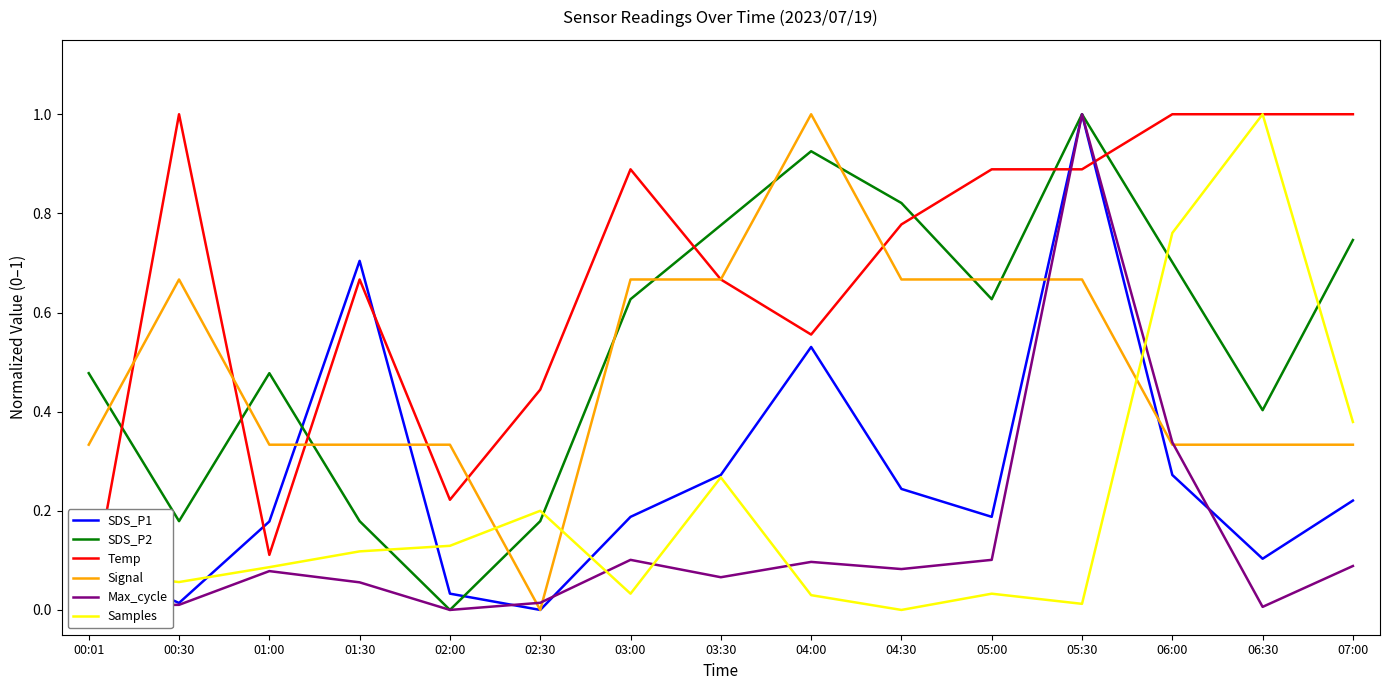

Reading left to right, extract all data points from this chart.

SDS_P1: 00:01=0.1	00:30=0.0	01:00=0.2	01:30=0.7	02:00=0.0	02:30=0.0	03:00=0.2	03:30=0.3	04:00=0.5	04:30=0.2	05:00=0.2	05:30=1.0	06:00=0.3	06:30=0.1	07:00=0.2
SDS_P2: 00:01=0.5	00:30=0.2	01:00=0.5	01:30=0.2	02:00=0.0	02:30=0.2	03:00=0.6	03:30=0.8	04:00=0.9	04:30=0.8	05:00=0.6	05:30=1.0	06:00=0.7	06:30=0.4	07:00=0.7
Temp: 00:01=0.0	00:30=1.0	01:00=0.1	01:30=0.7	02:00=0.2	02:30=0.4	03:00=0.9	03:30=0.7	04:00=0.6	04:30=0.8	05:00=0.9	05:30=0.9	06:00=1.0	06:30=1.0	07:00=1.0
Signal: 00:01=0.3	00:30=0.7	01:00=0.3	01:30=0.3	02:00=0.3	02:30=0.0	03:00=0.7	03:30=0.7	04:00=1.0	04:30=0.7	05:00=0.7	05:30=0.7	06:00=0.3	06:30=0.3	07:00=0.3
Max_cycle: 00:01=0.0	00:30=0.0	01:00=0.1	01:30=0.1	02:00=0.0	02:30=0.0	03:00=0.1	03:30=0.1	04:00=0.1	04:30=0.1	05:00=0.1	05:30=1.0	06:00=0.3	06:30=0.0	07:00=0.1
Samples: 00:01=0.1	00:30=0.1	01:00=0.1	01:30=0.1	02:00=0.1	02:30=0.2	03:00=0.0	03:30=0.3	04:00=0.0	04:30=0.0	05:00=0.0	05:30=0.0	06:00=0.8	06:30=1.0	07:00=0.4